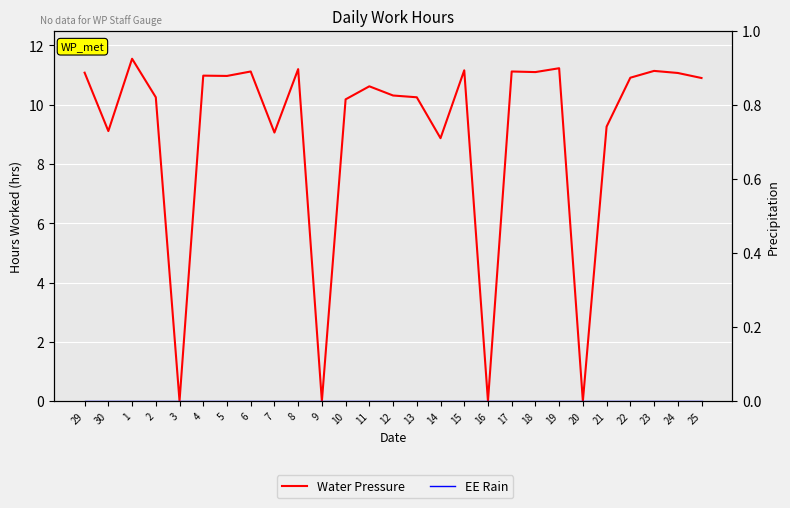

How many positive values does the Water Pressure series have?

23